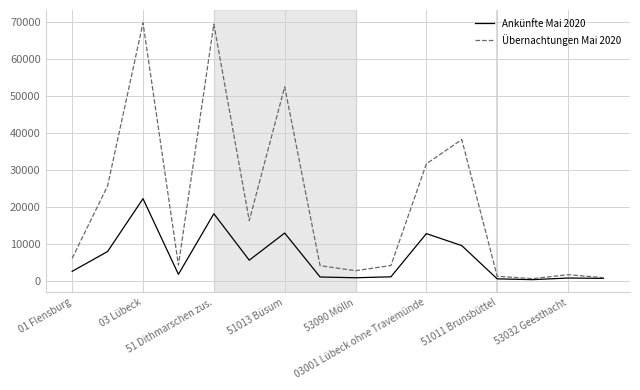

Which series has the largest range (max minus min)?

Übernachtungen Mai 2020